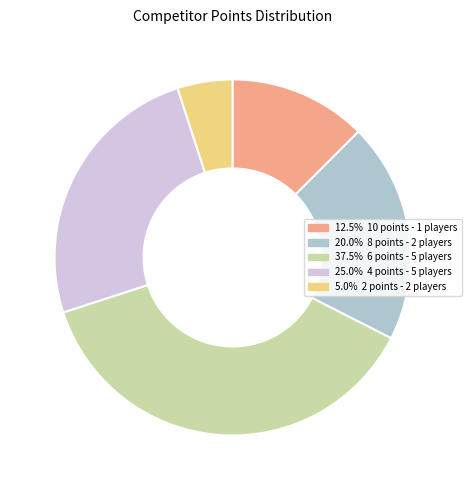

Does any single category account for the majority?

No